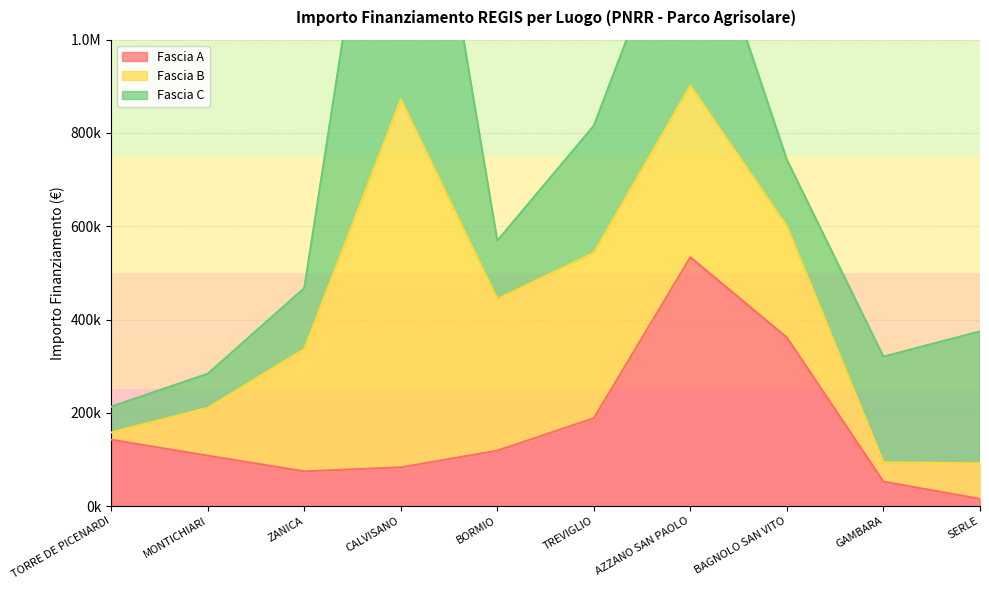

Is the value of Fascia B at AZZANO SAN PAOLO greater than the value of Fascia C at TORRE DE PICENARDI?

Yes